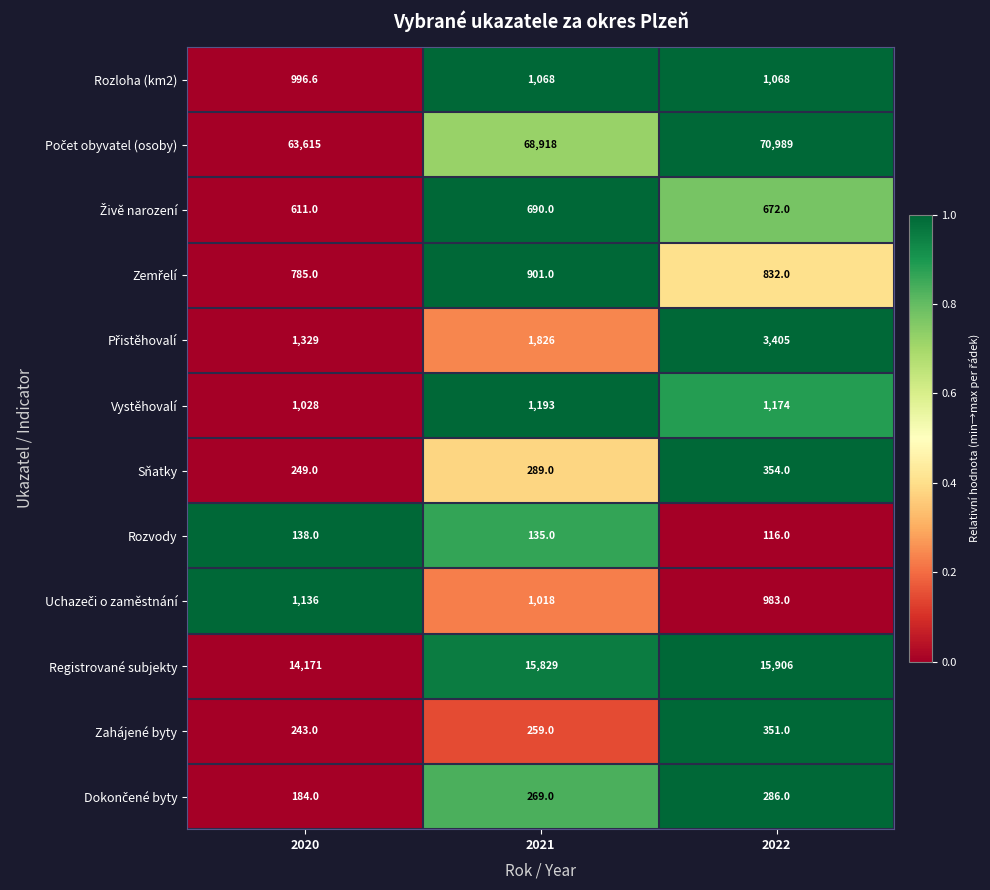

True or false: Sňatky has a value of 289.0 at 2021.

True